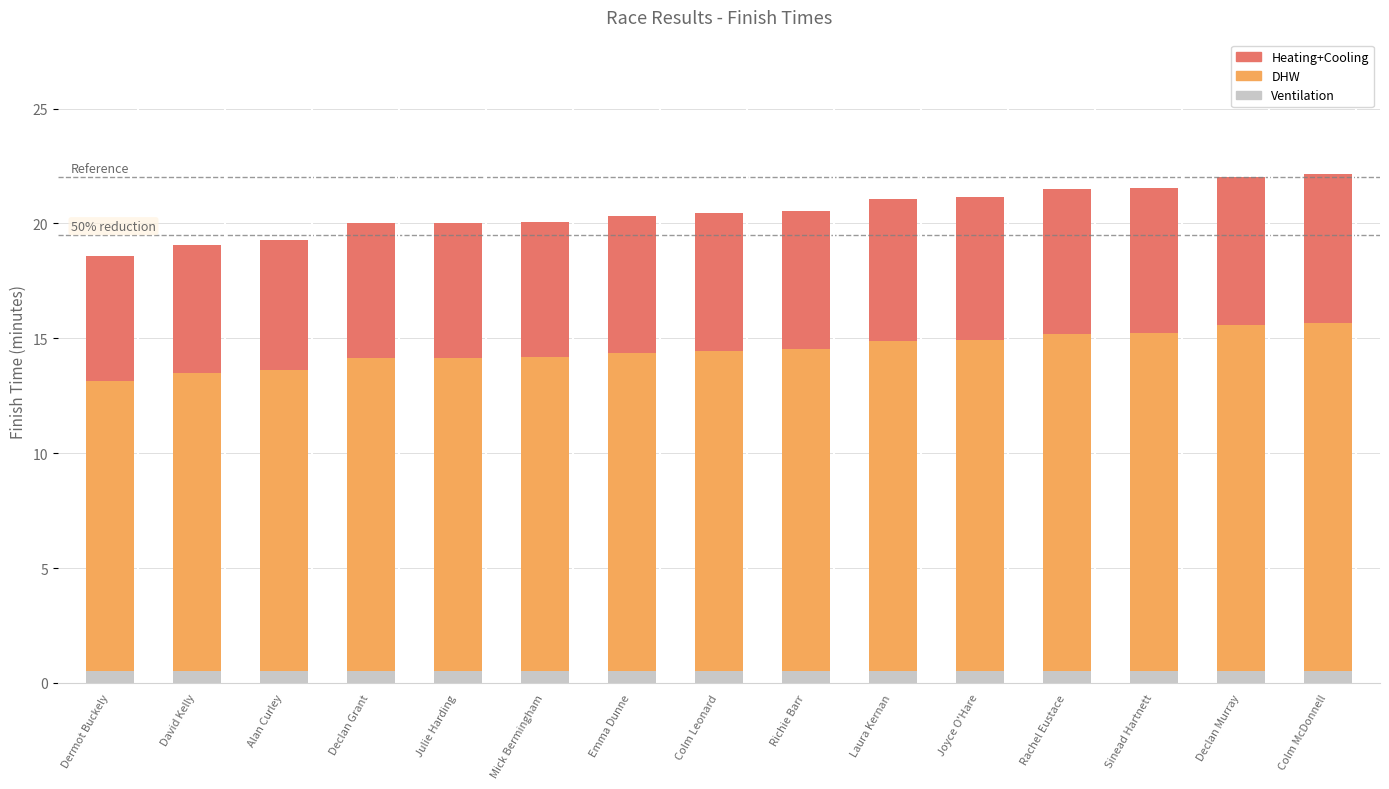

At which category is the sum across all series the highest?

Colm McDonnell